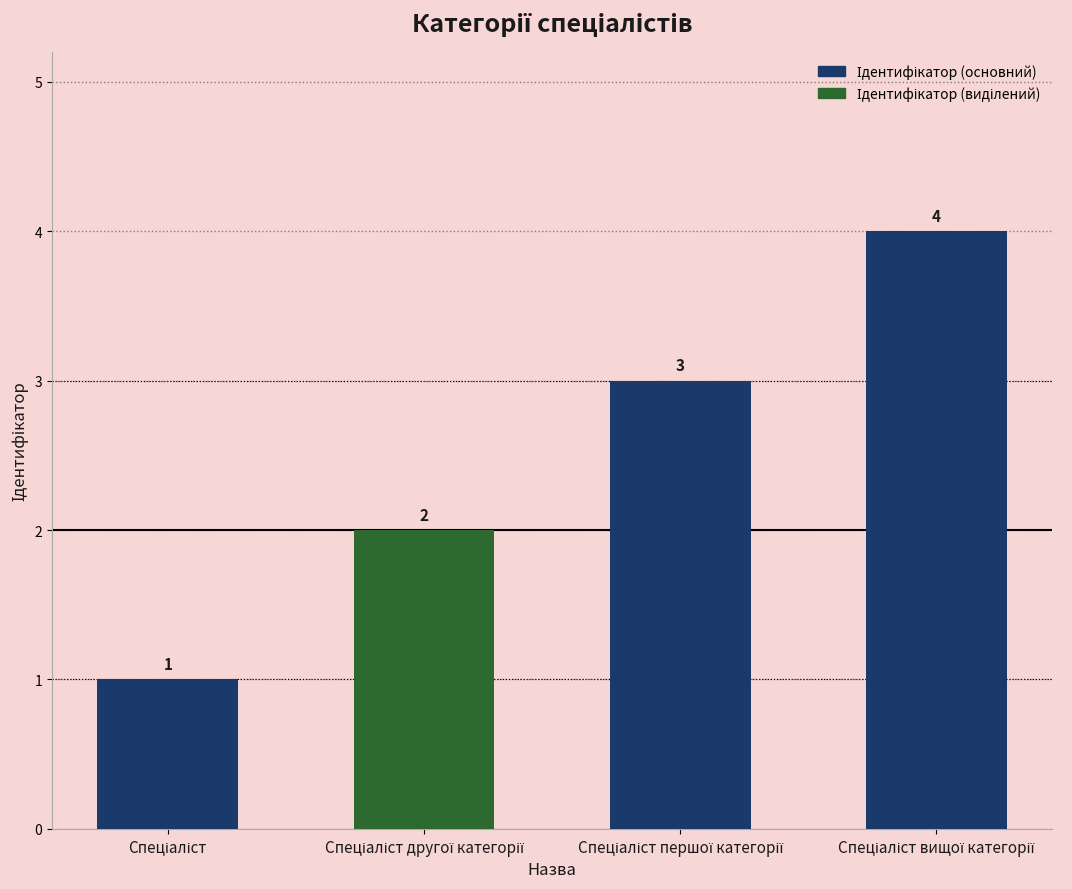

What is the value of the 4th bar from the left?

4